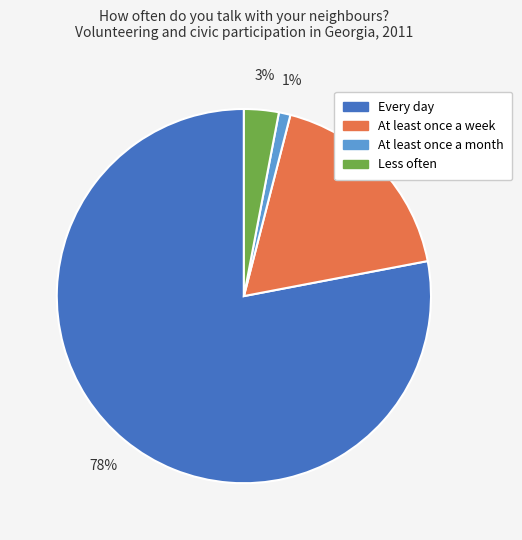

To the nearest percent, what is the average slice percentage?

25%